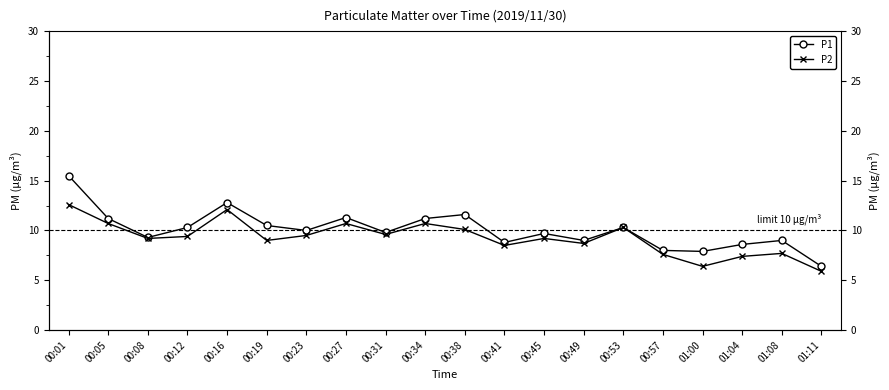

Reading left to right, what are all the values shown in this chart?

P1: 15.5	11.2	9.3	10.3	12.8	10.5	10.0	11.3	9.8	11.2	11.6	8.8	9.7	9.0	10.3	8.0	7.9	8.6	9.0	6.4
P2: 12.6	10.7	9.2	9.4	12.1	9.0	9.5	10.7	9.6	10.7	10.1	8.5	9.2	8.7	10.3	7.6	6.4	7.4	7.7	5.9